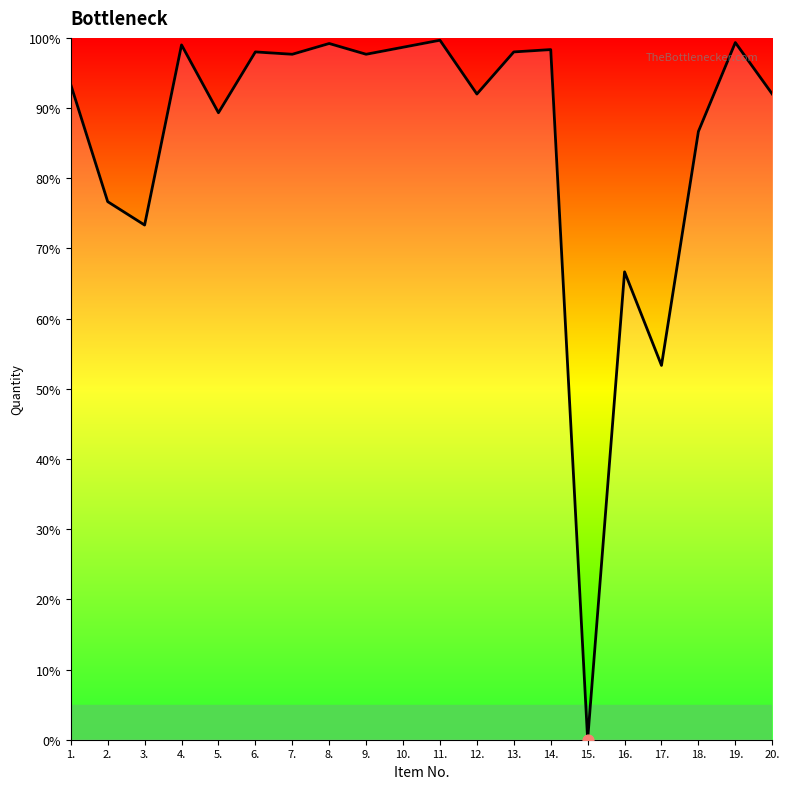

What is the ratio of the value at 5. to the value at 1.?

1.0